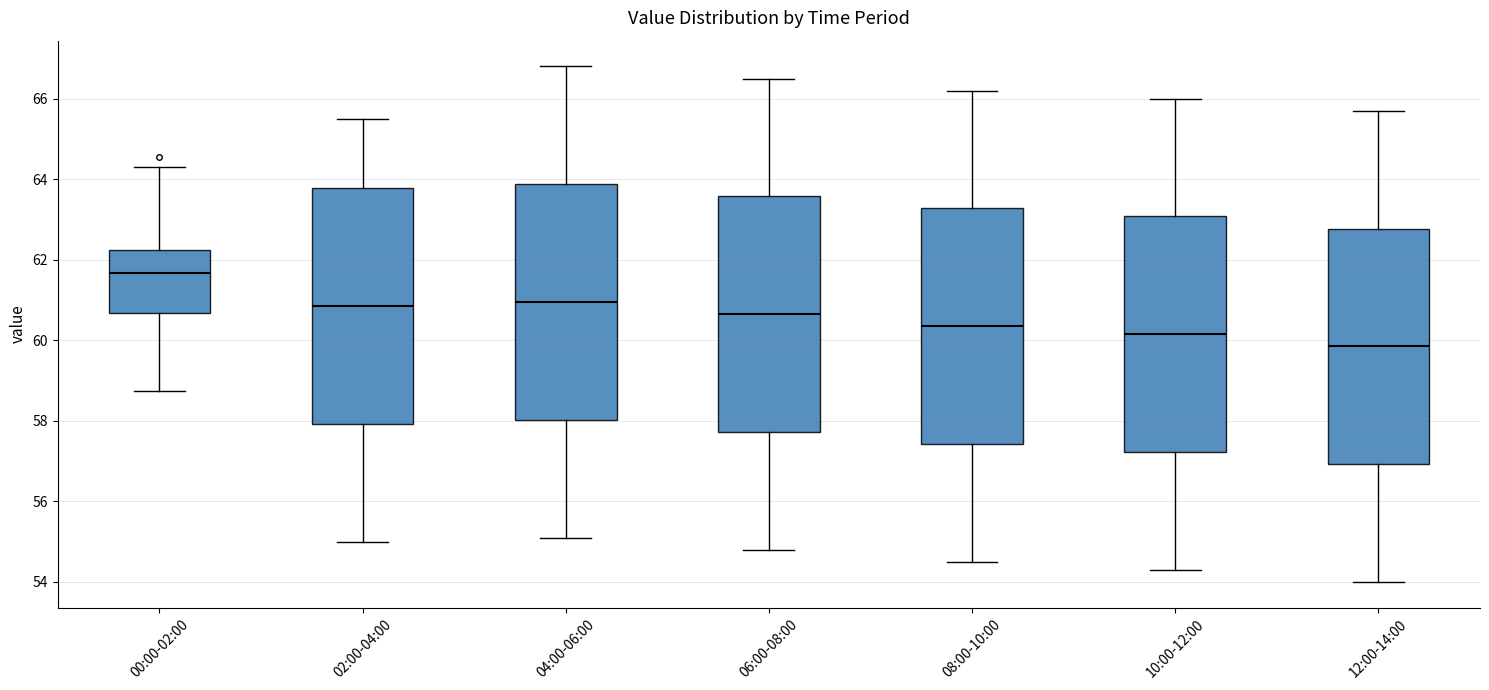

Reading left to right, transcribe this box plot: for each box, give where its median line is, the range the box spans, and where its two whiskers end, as read against the y-axis. The values are not printed on the chart, so give them approximately, as read against the axis.

00:00-02:00: median 61.6, box 60.6 to 62.2, whiskers 58.8 to 64.4
02:00-04:00: median 60.8, box 58.0 to 63.8, whiskers 55.0 to 65.6
04:00-06:00: median 61.0, box 58.0 to 63.8, whiskers 55.2 to 66.8
06:00-08:00: median 60.6, box 57.8 to 63.6, whiskers 54.8 to 66.6
08:00-10:00: median 60.4, box 57.4 to 63.2, whiskers 54.6 to 66.2
10:00-12:00: median 60.2, box 57.2 to 63.0, whiskers 54.4 to 66.0
12:00-14:00: median 59.8, box 57.0 to 62.8, whiskers 54.0 to 65.8